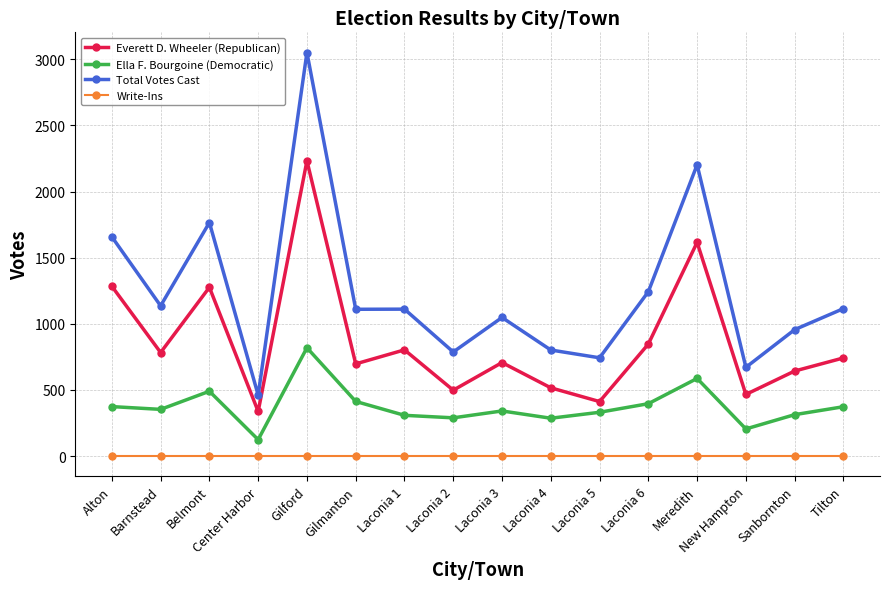

What is the greatest value displayed?

3052